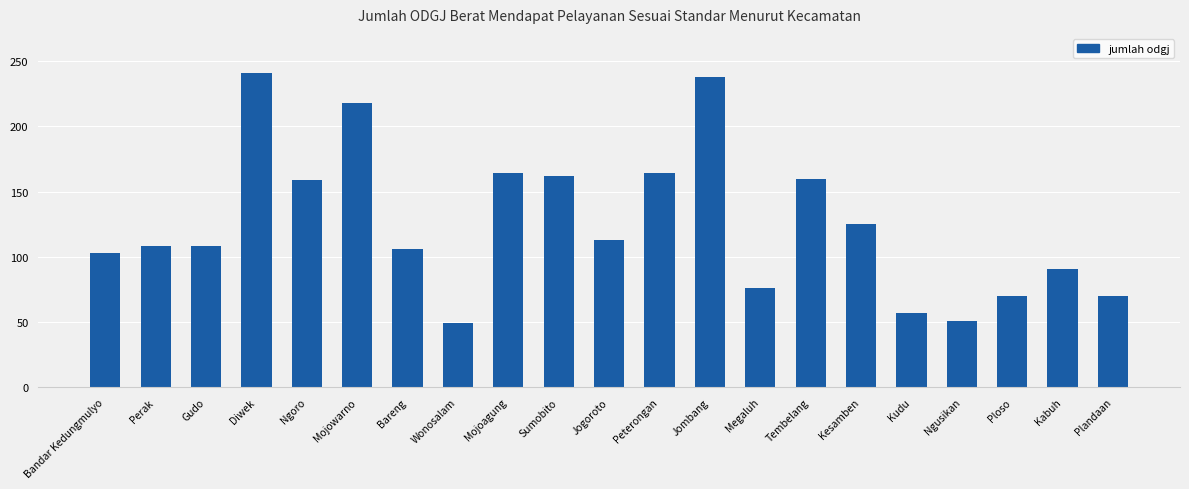

What is the sum of all values?

2633